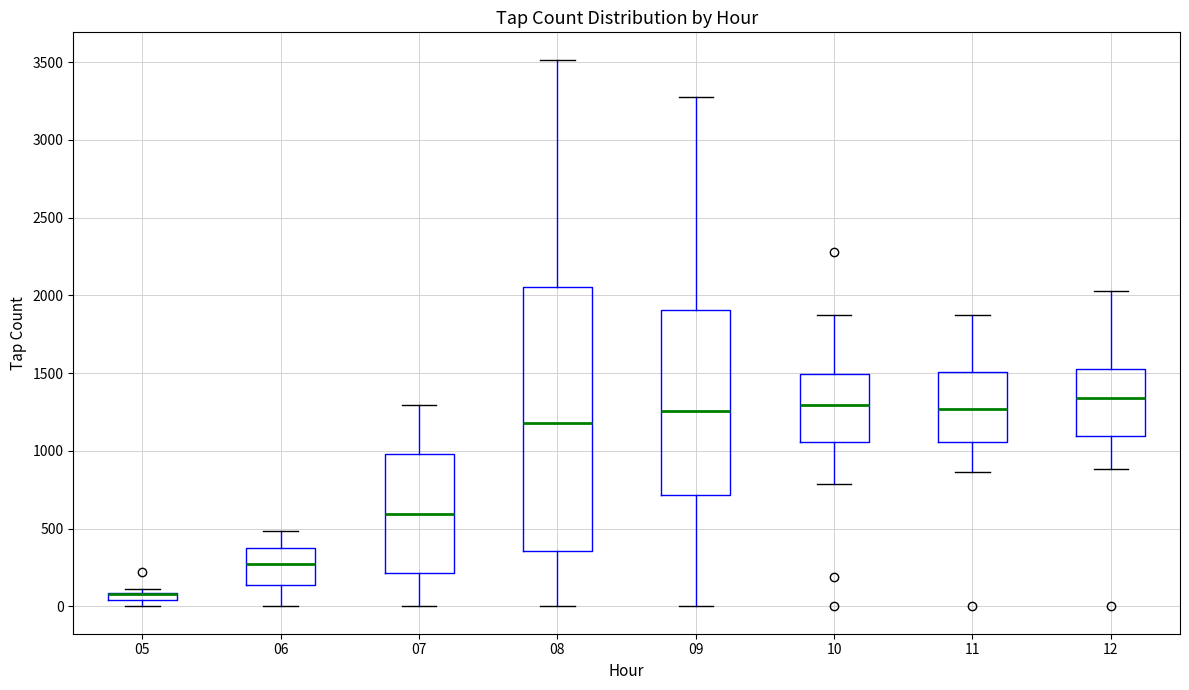

Comparing the boxes themselves (not the whiskers), which one is the tallest?

08